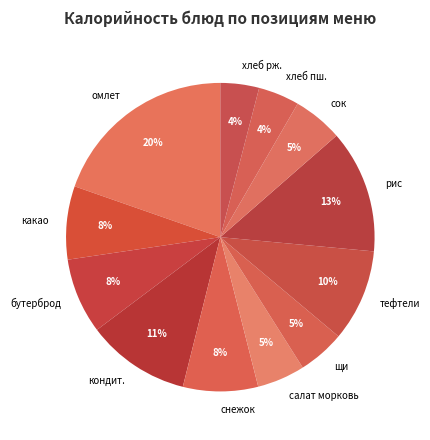

How many slices are in this pie chart?

12